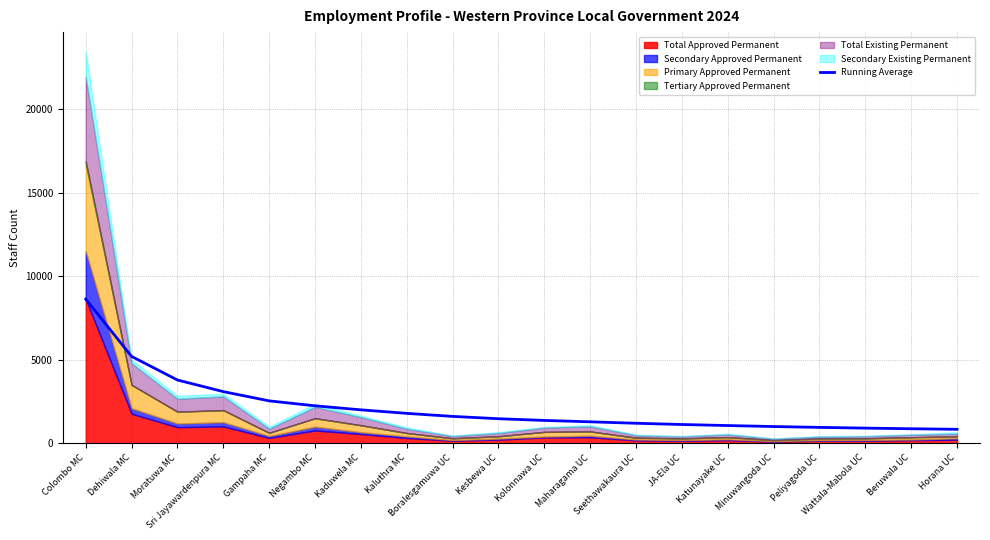

What is the maximum value for Running Average?

8629.0